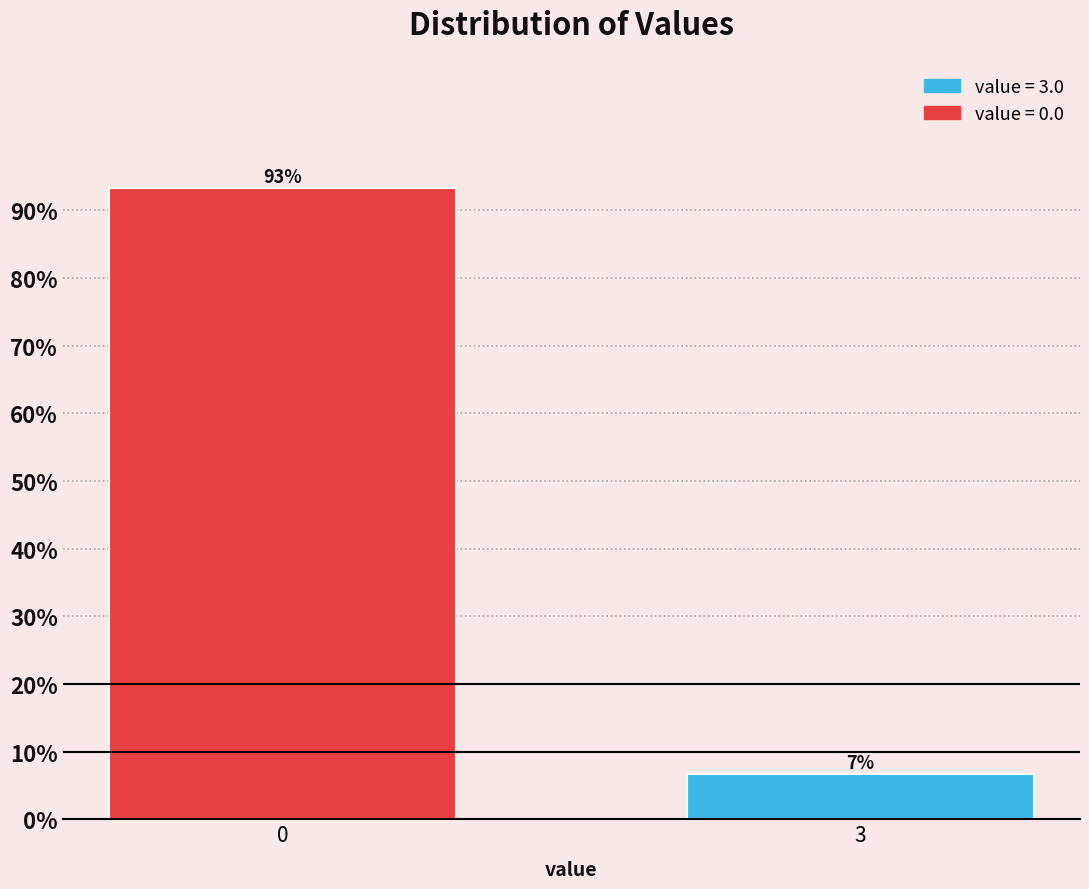

The value at 0 is 54.4. True or false?

False